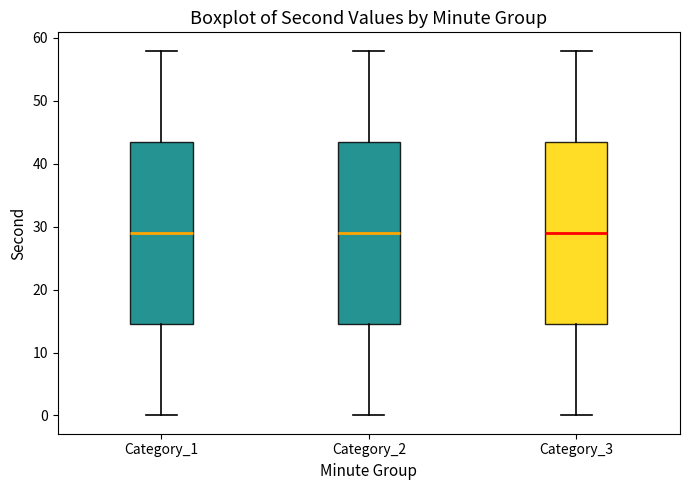

Reading left to right, transcribe this box plot: for each box, give where its median line is, the range the box spans, and where its two whiskers end, as read against the y-axis. The values are not printed on the chart, so give them approximately, as read against the axis.

Category_1: median 29, box 15 to 44, whiskers 0 to 58
Category_2: median 29, box 15 to 44, whiskers 0 to 58
Category_3: median 29, box 15 to 44, whiskers 0 to 58